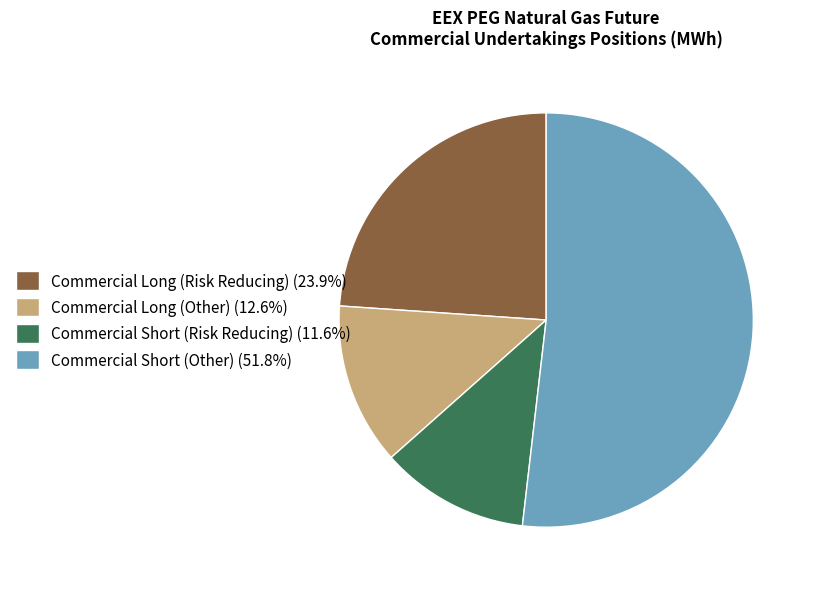

Is there a majority slice in this chart?

Yes